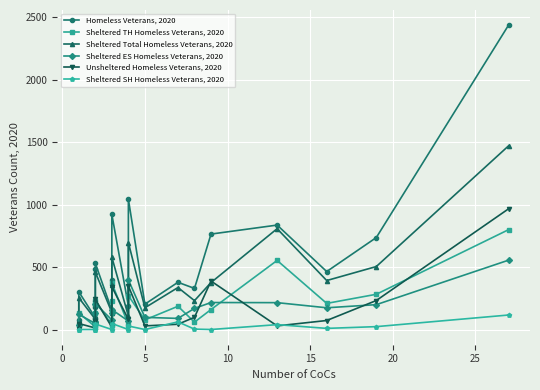

List the series in order of their peak value, highest first.

Homeless Veterans, 2020, Sheltered Total Homeless Veterans, 2020, Unsheltered Homeless Veterans, 2020, Sheltered TH Homeless Veterans, 2020, Sheltered ES Homeless Veterans, 2020, Sheltered SH Homeless Veterans, 2020